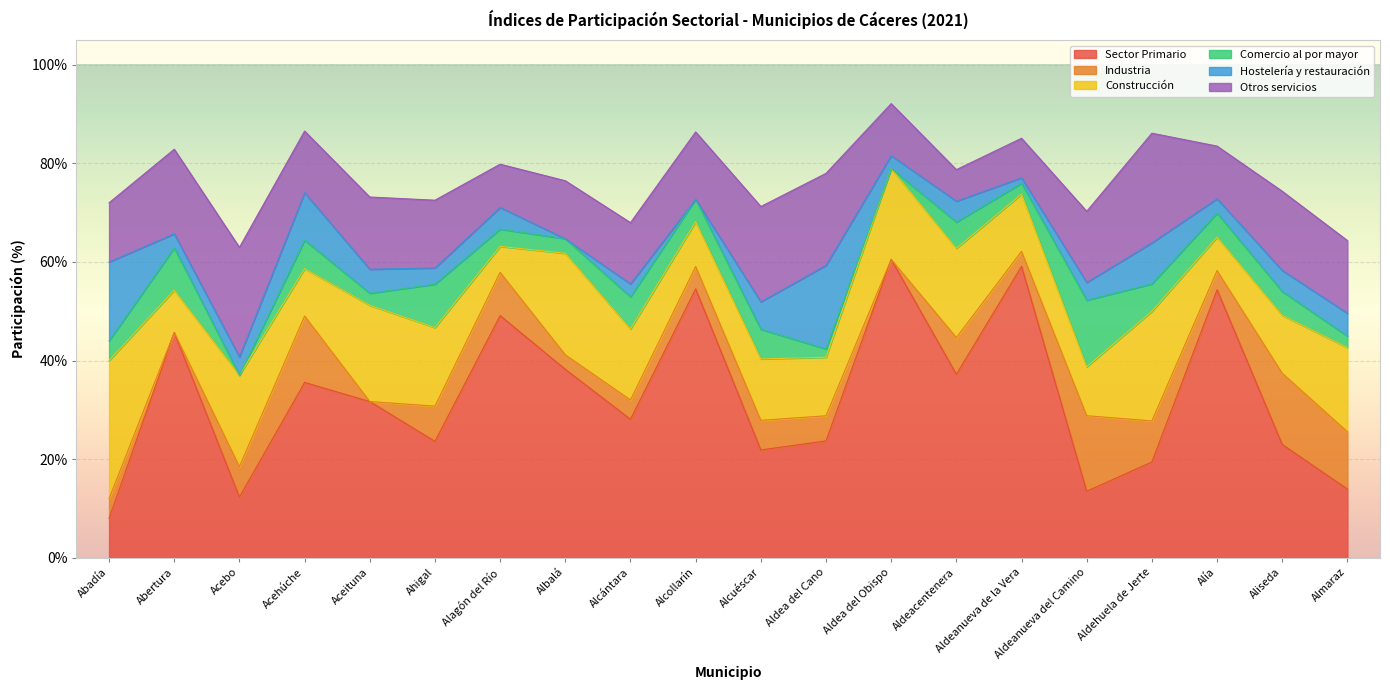

What value does the Comercio al por mayor series have at Almaraz?

2.3